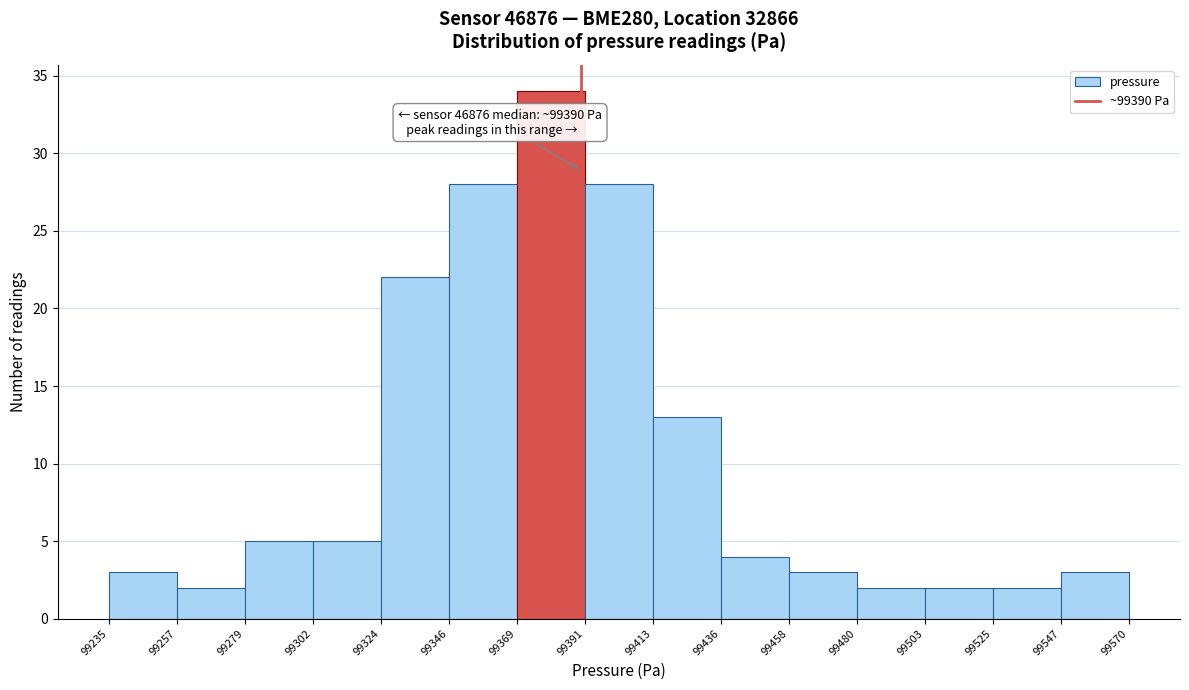

Which range on the x-axis has the tallest bar?

99369 to 99391